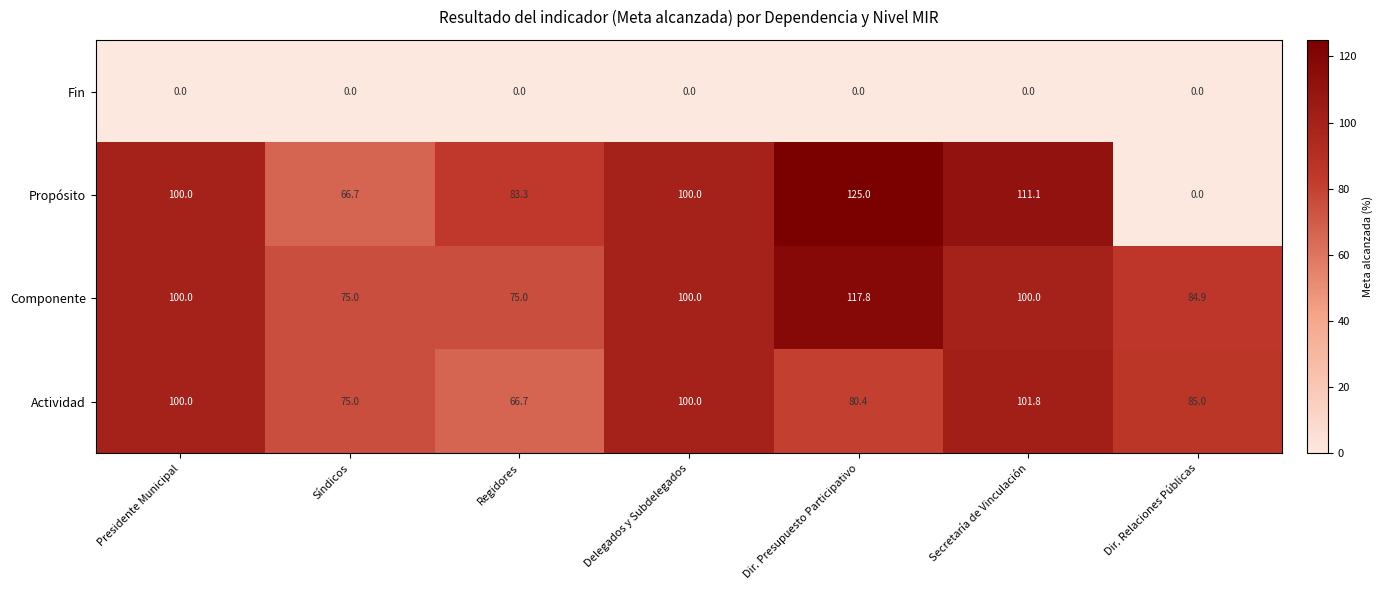

Reading left to right, what are all the values shown in this chart?

Fin: 0.0	0.0	0.0	0.0	0.0	0.0	0.0
Propósito: 100.0	66.7	83.3	100.0	125.0	111.1	0.0
Componente: 100.0	75.0	75.0	100.0	117.8	100.0	84.9
Actividad: 100.0	75.0	66.7	100.0	80.4	101.8	85.0